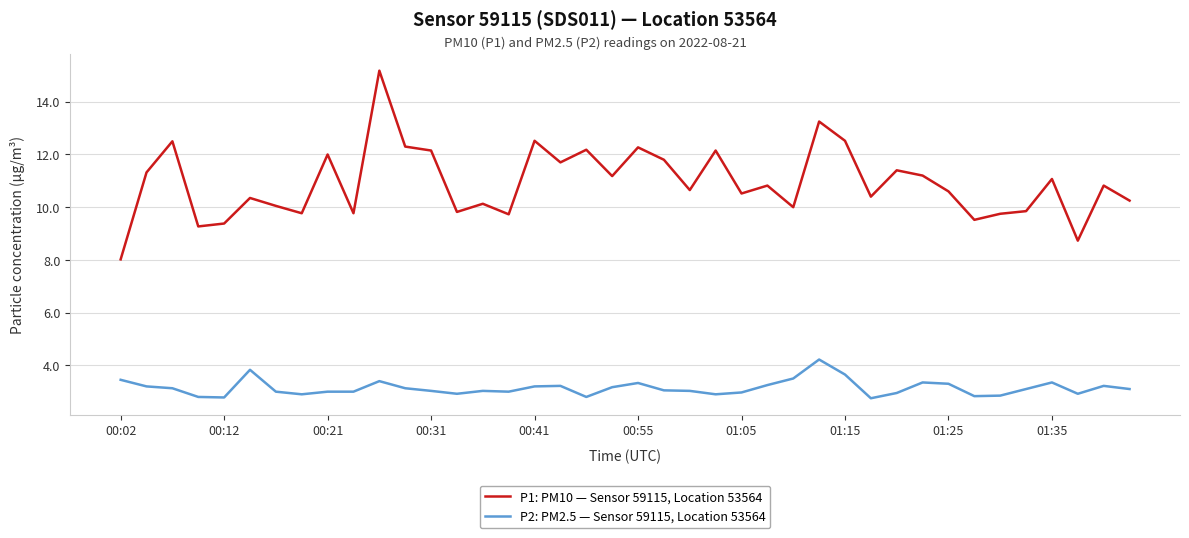

Which series has the largest total across all categories?

P1: PM10 — Sensor 59115, Location 53564